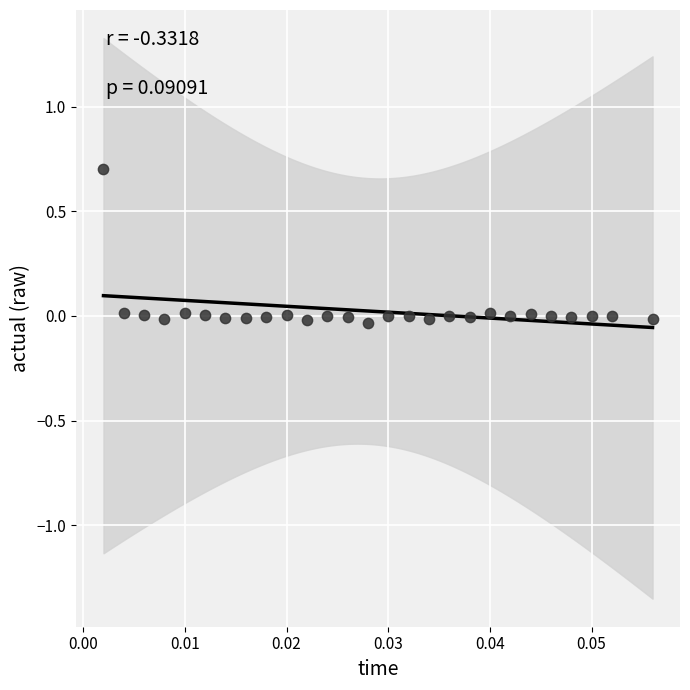

Count the number of points in this scatter plot.

27